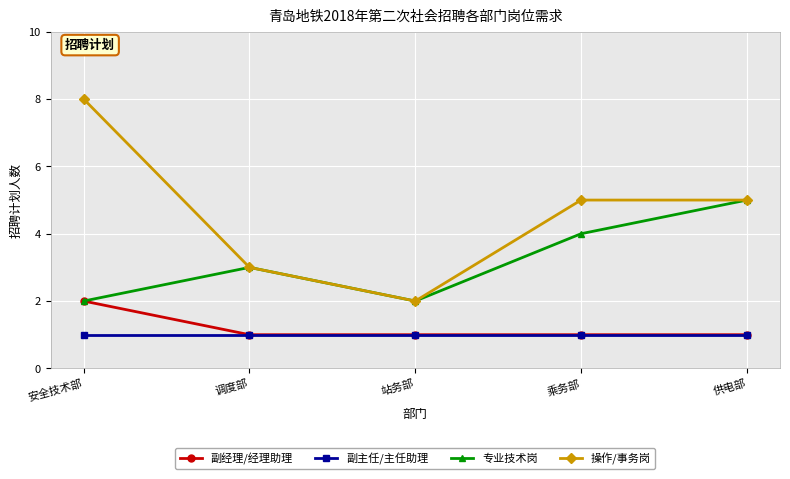

Does the chart display data point markers on the line(s)?

Yes